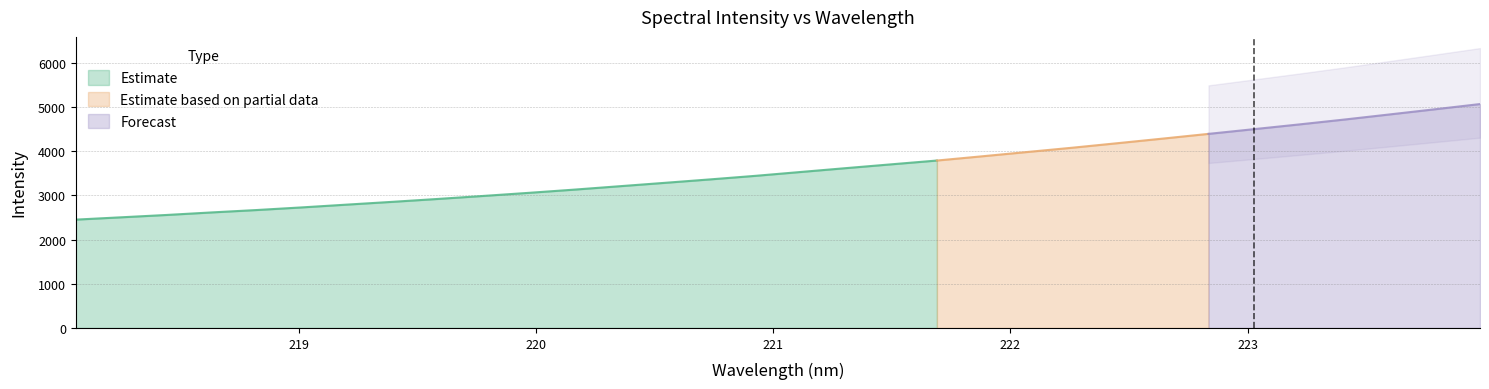

What is the difference between the values at 222.6447 and 223.7895?

662.3